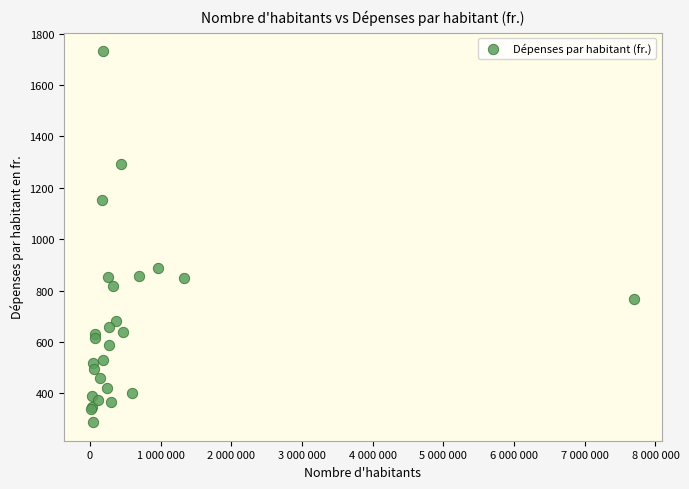

What Y value in the scatter plot is closest to 1010?

889